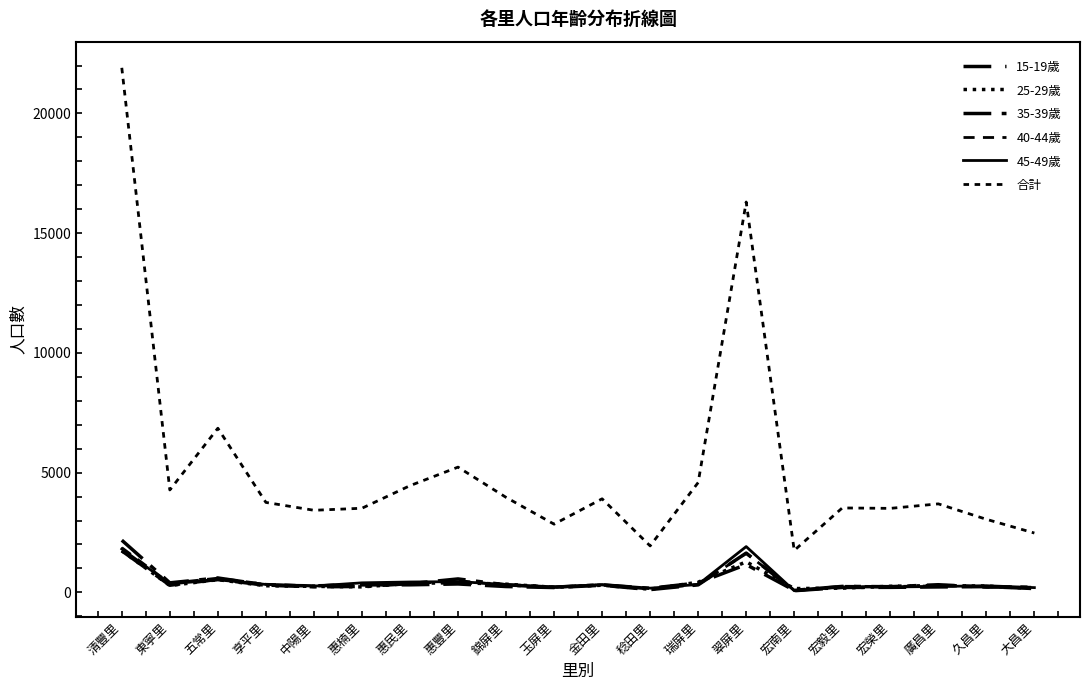

Count the number of categories in the chart.

20